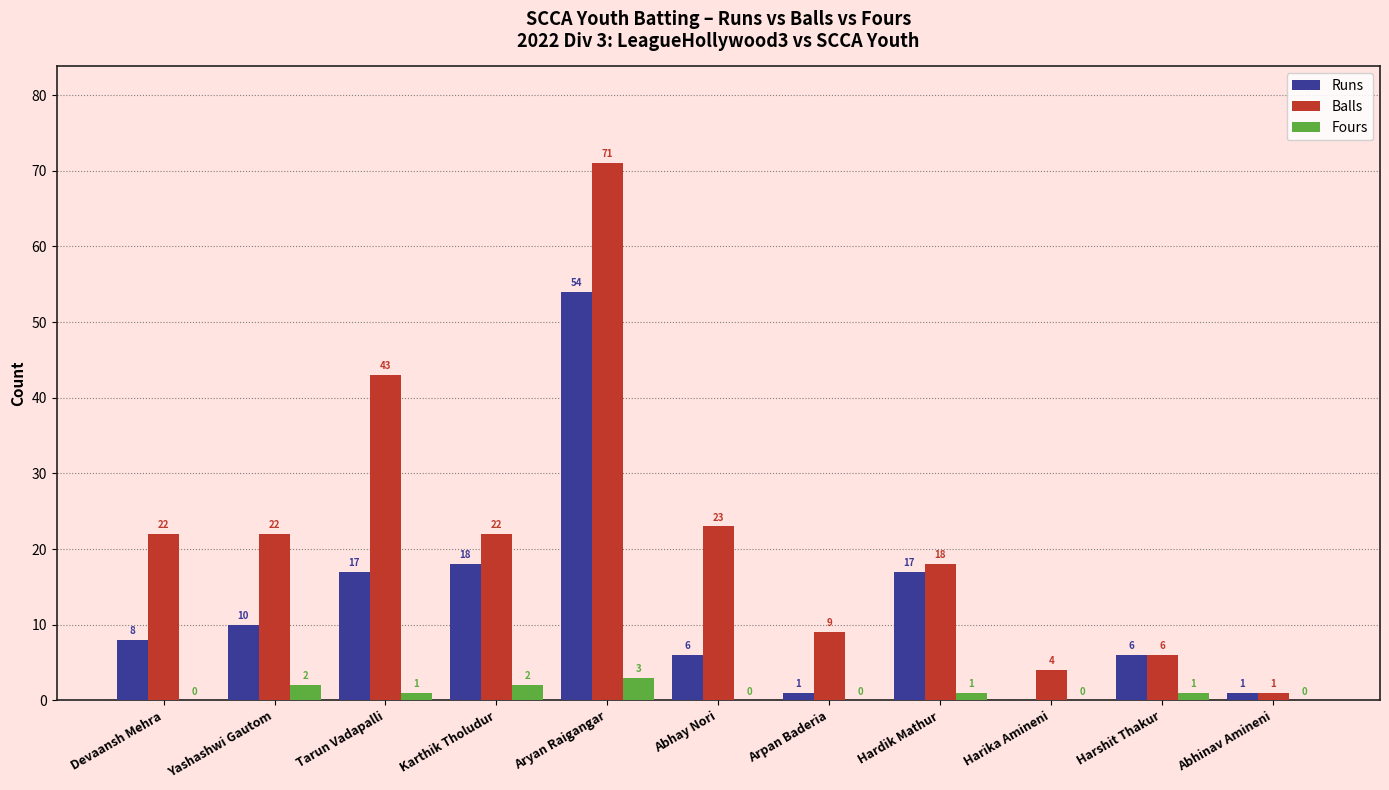

Are the bars horizontal?

No